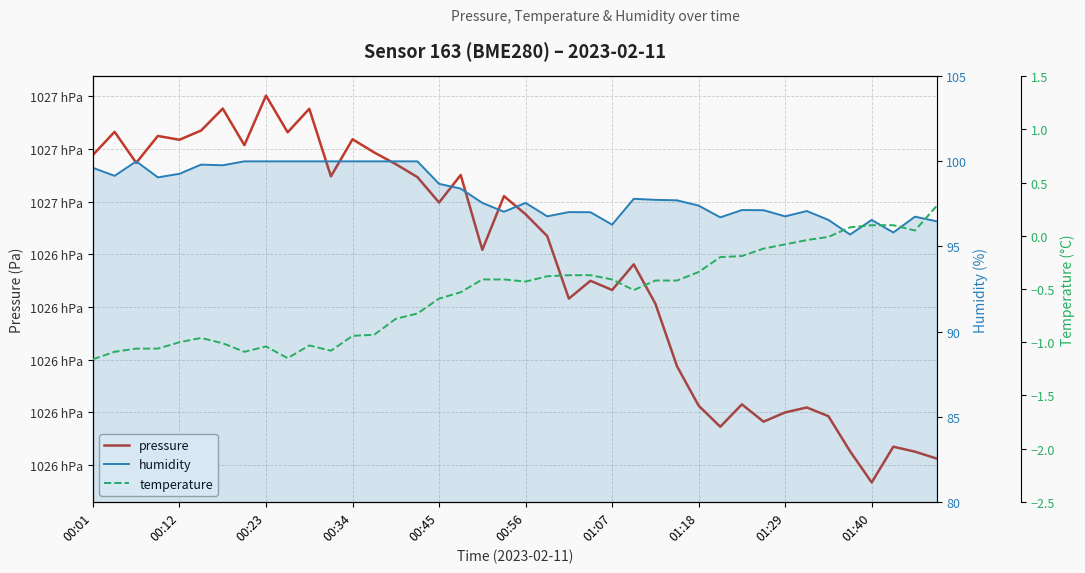

At how many categories does at least one series exceed 9086?

40